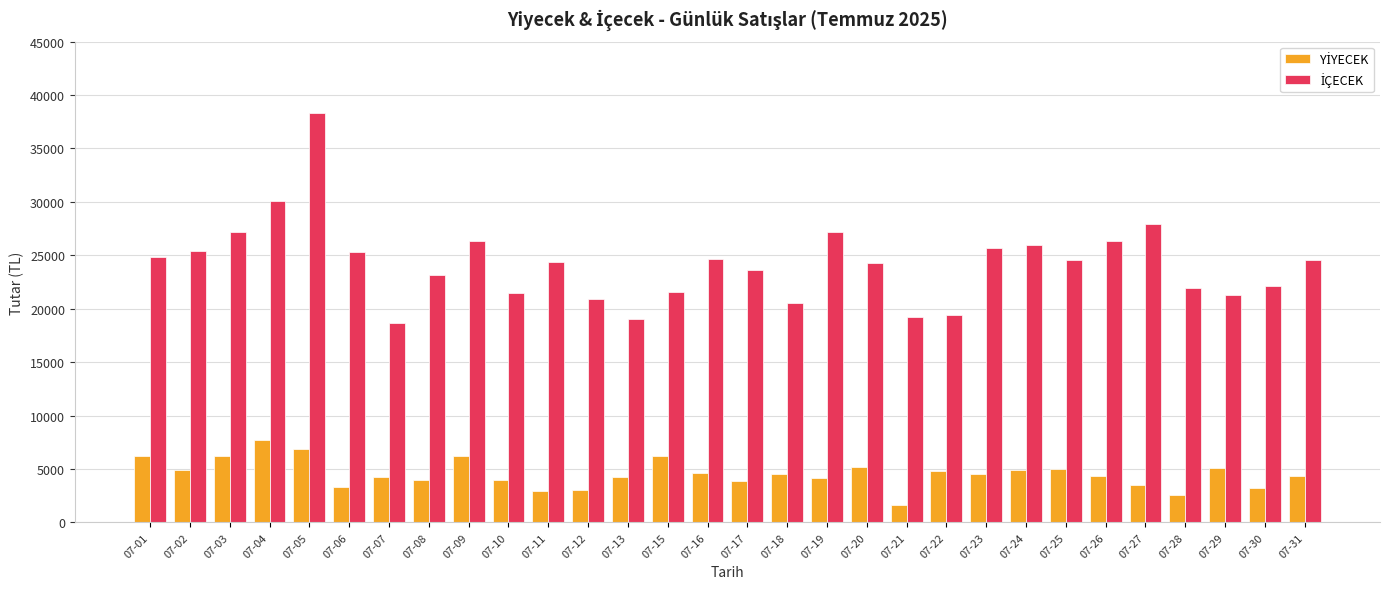

What is the spread (max minus min) of values at 07-24?

21075.0